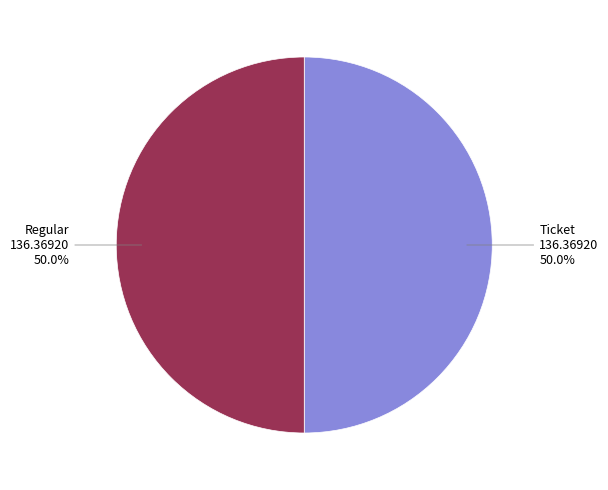

True or false: Ticket accounts for 1% of the total.

False